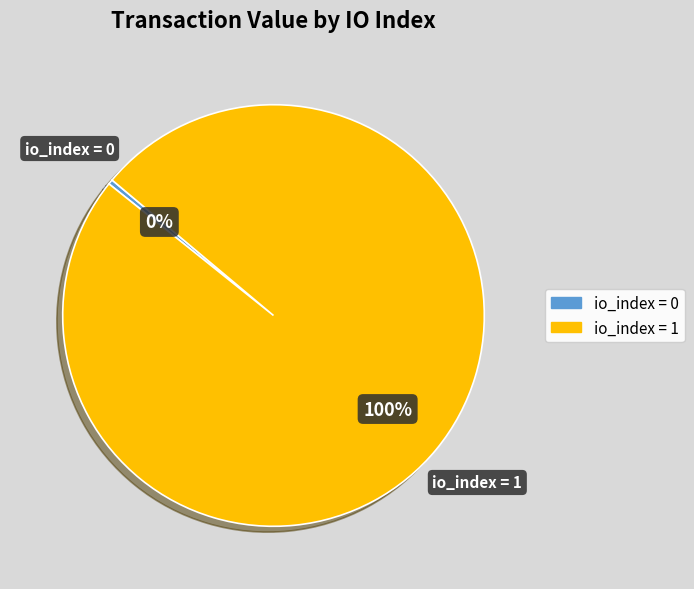

Which category has the smallest portion of the pie?

io_index = 0